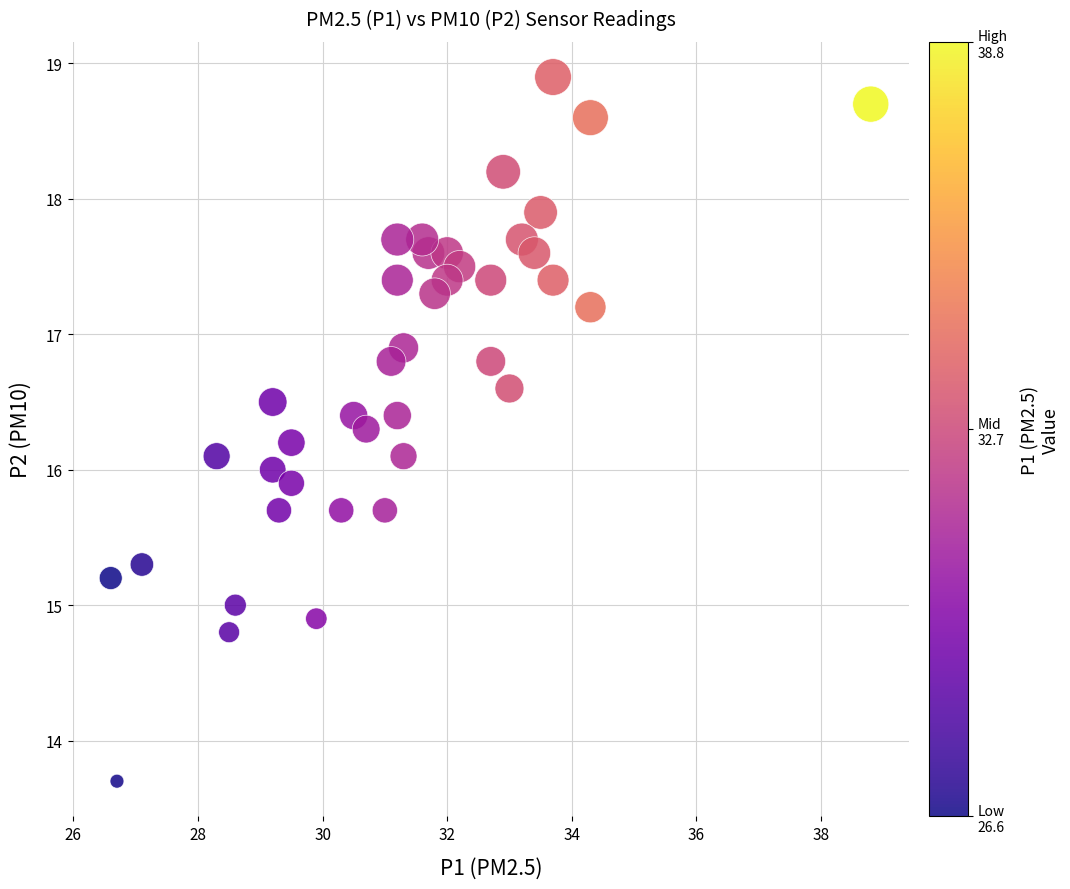

What is the range of Y values (max minus min)?

5.2